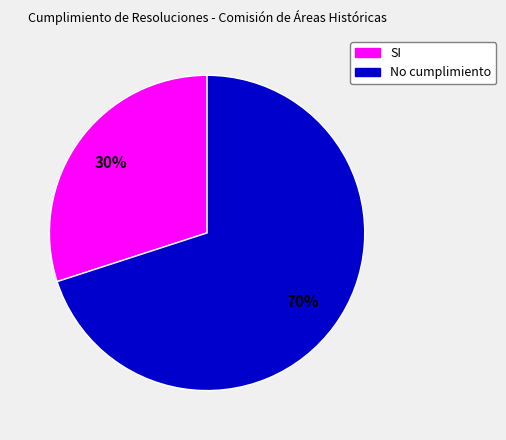

How many segments does this pie chart have?

2